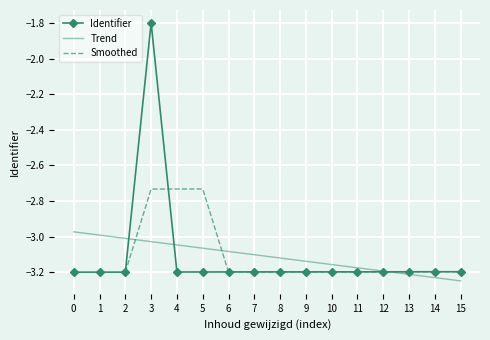

Is it true that Identifier equals -3.2 at 5?

True